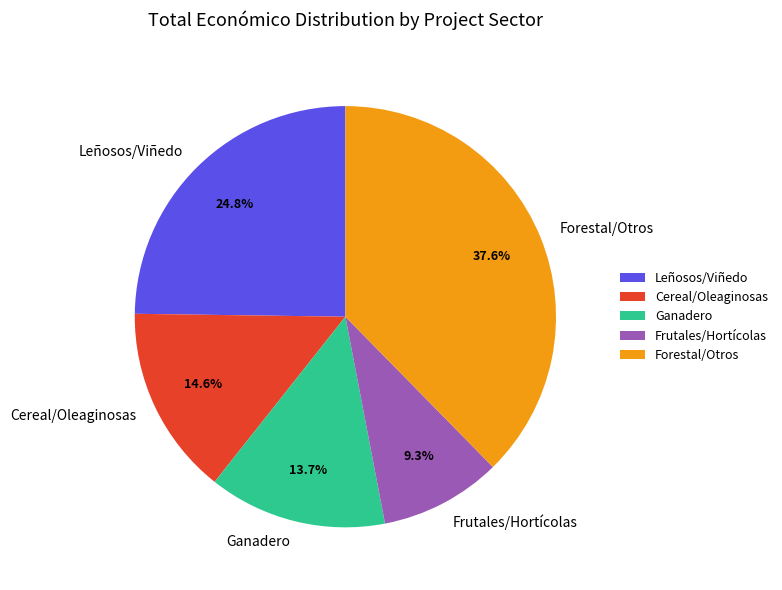

Rank the categories by value from lowest to highest.

Frutales/Hortícolas, Ganadero, Cereal/Oleaginosas, Leñosos/Viñedo, Forestal/Otros